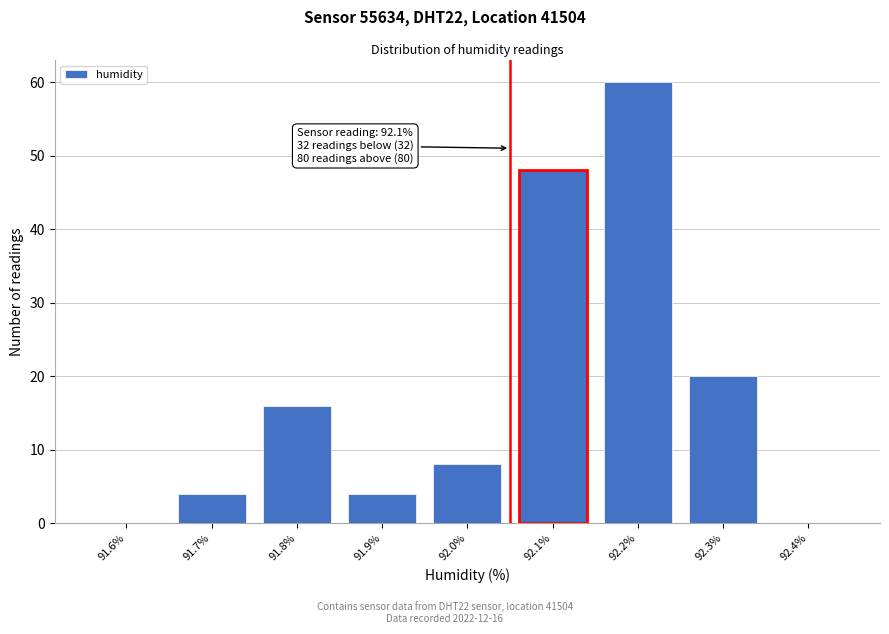

Reading left to right, list all the values displayed in this chart.

91.6%=0	91.7%=4	91.8%=16	91.9%=4	92.0%=8	92.1%=48	92.2%=60	92.3%=20	92.4%=0